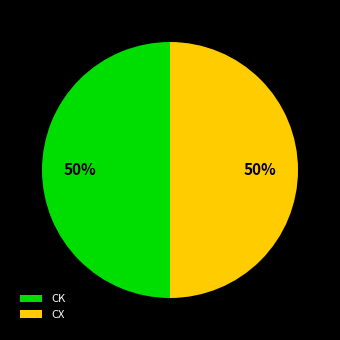

Approximately how many times larger is the value at CK compared to CX?

1.0